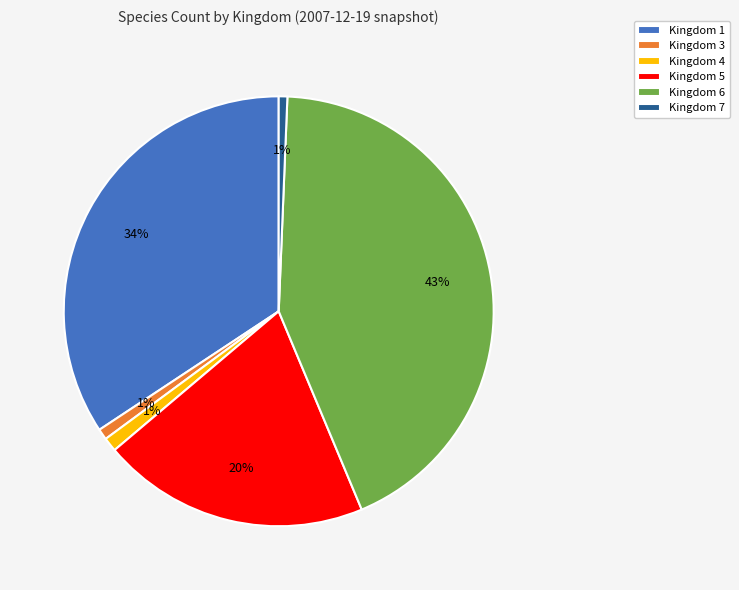

To the nearest percent, what percentage of the pie is Kingdom 5?

20%